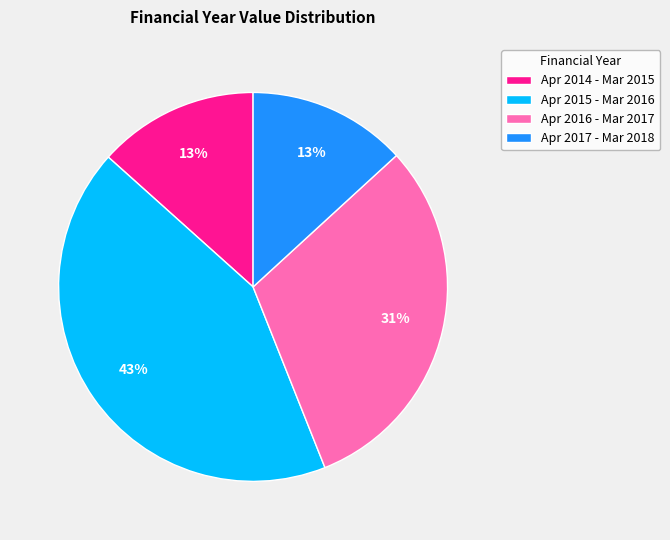

Is Apr 2017 - Mar 2018 the majority of the pie?

No